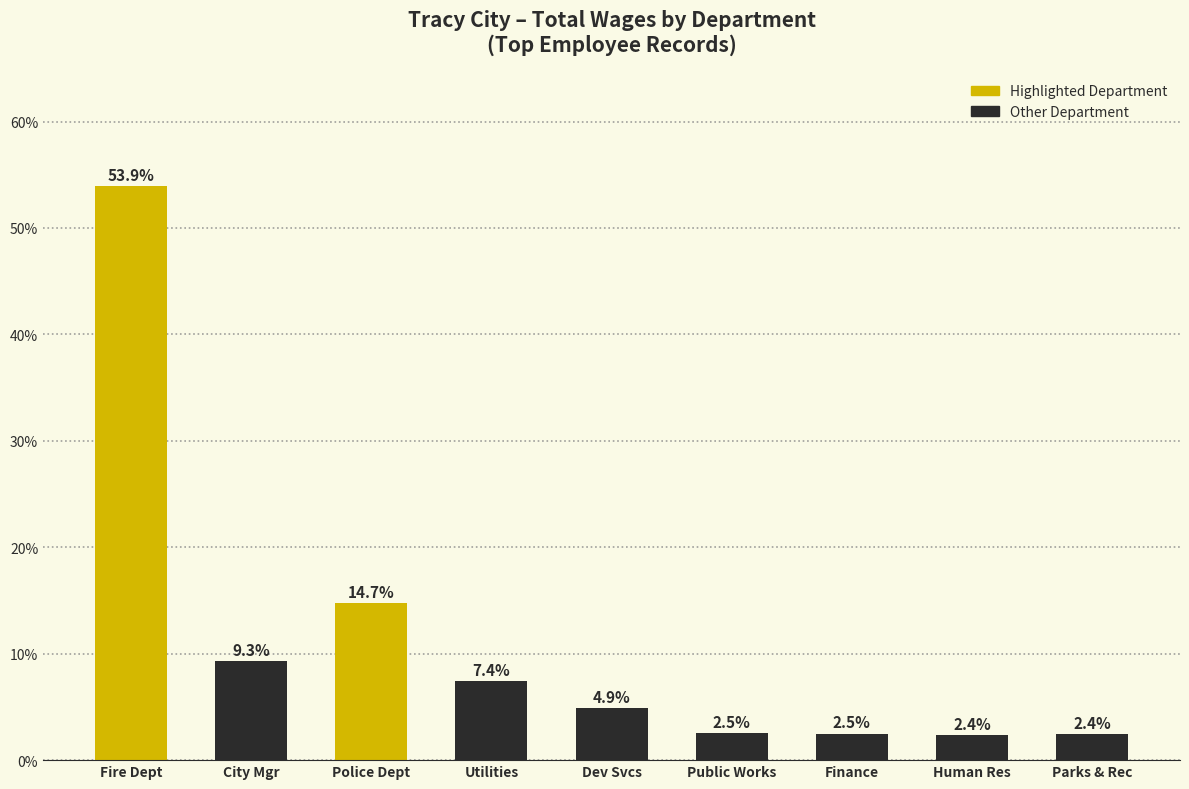

What is the approximate value at Police Dept?

14.7